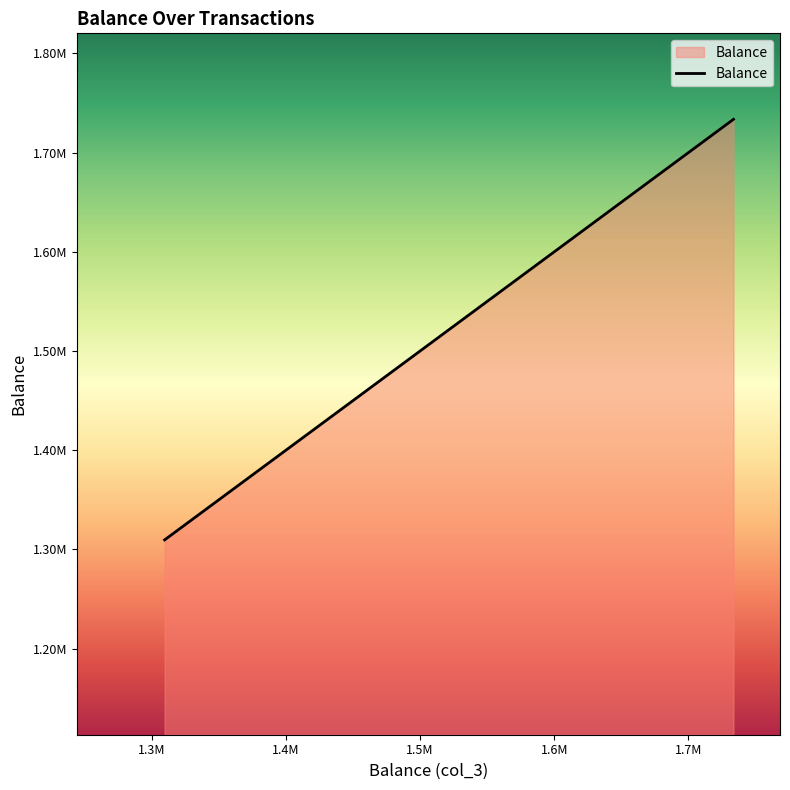

True or false: the data shows 568386.3 at 1309526.98.

False